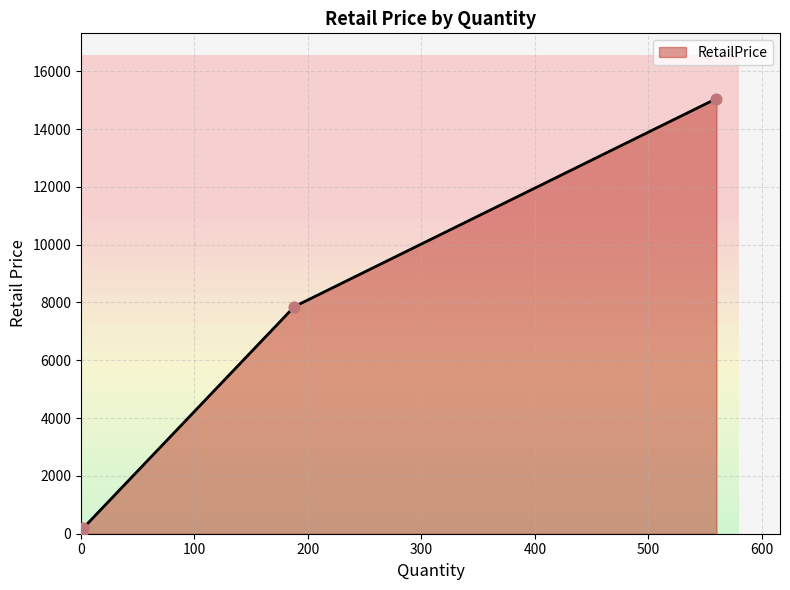

True or false: RetailPrice has more than 1 points higher than both neighbors.

False